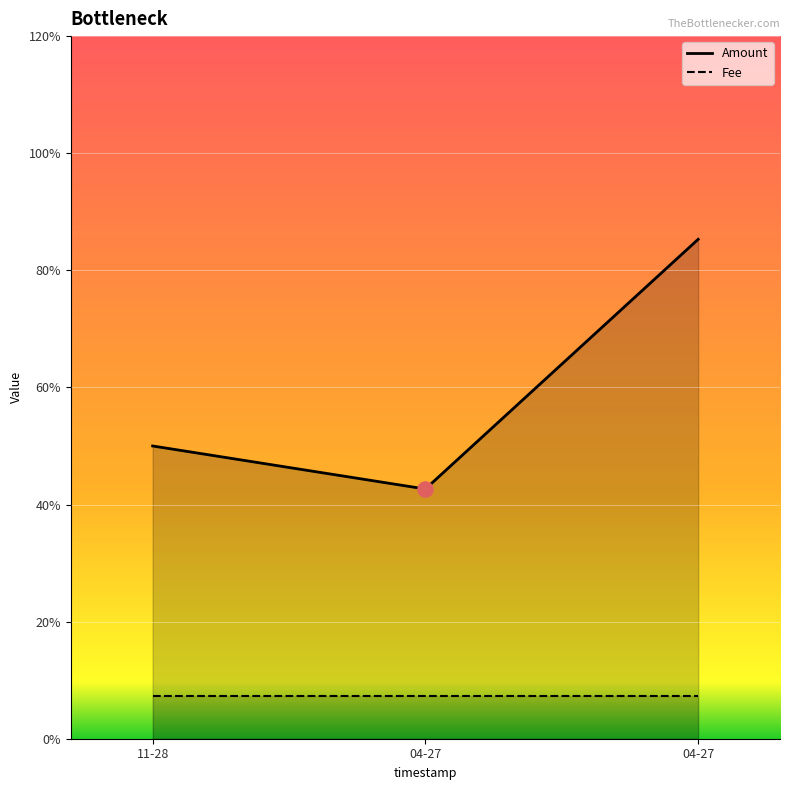

At which category is the sum across all series the highest?

04-27